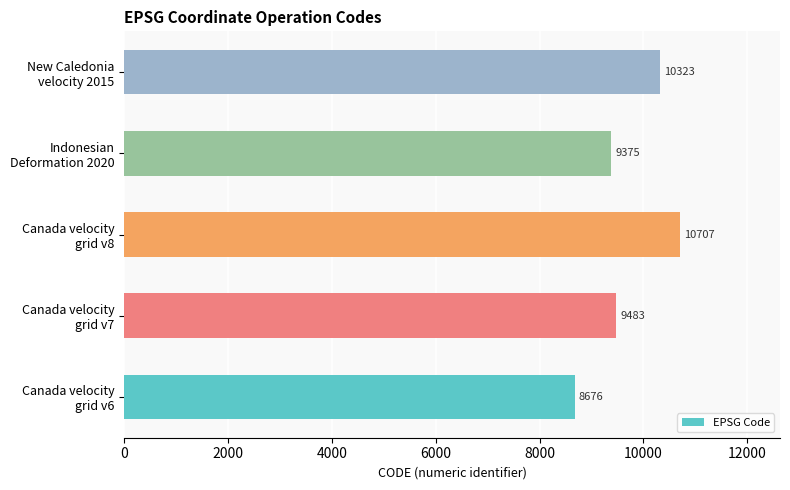

What is the sum of all values?

48564